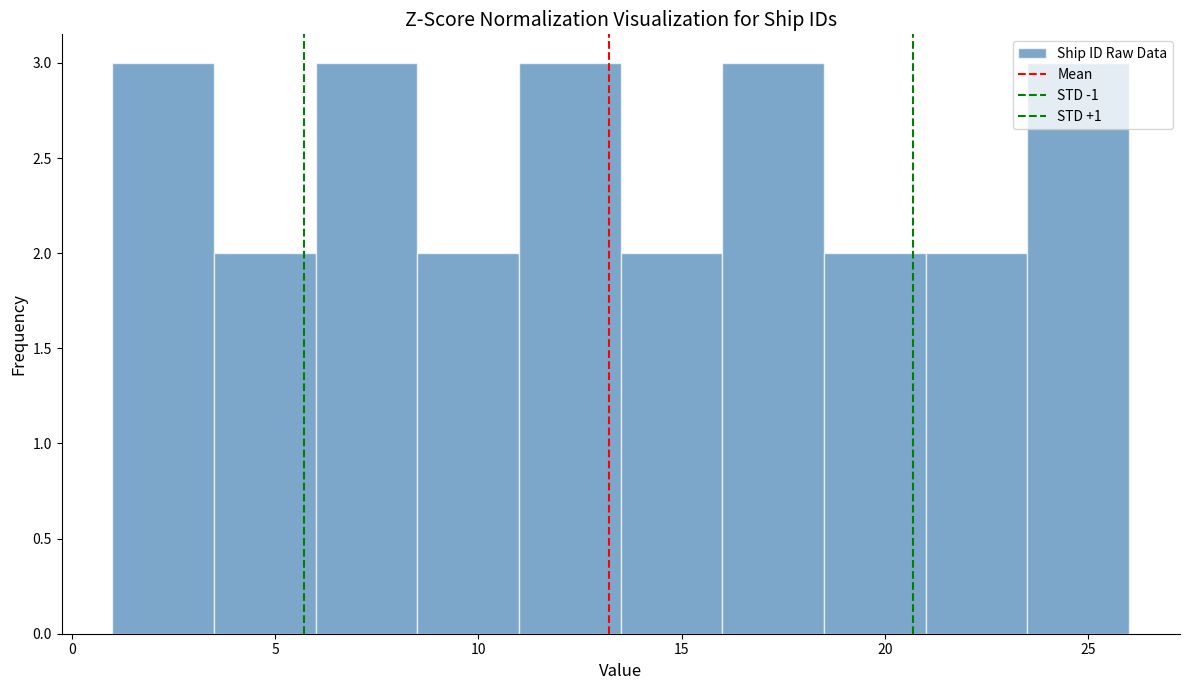

Reading left to right, list every bar in this chart as the range it spans on the x-axis followed by its height. The values are not printed on the chart, so give them approximately, as read against the axis.

1.0 to 3.5: 3
3.5 to 6.0: 2
6.0 to 8.5: 3
8.5 to 11.0: 2
11.0 to 13.5: 3
13.5 to 16.0: 2
16.0 to 18.5: 3
18.5 to 21.0: 2
21.0 to 23.5: 2
23.5 to 26.0: 3